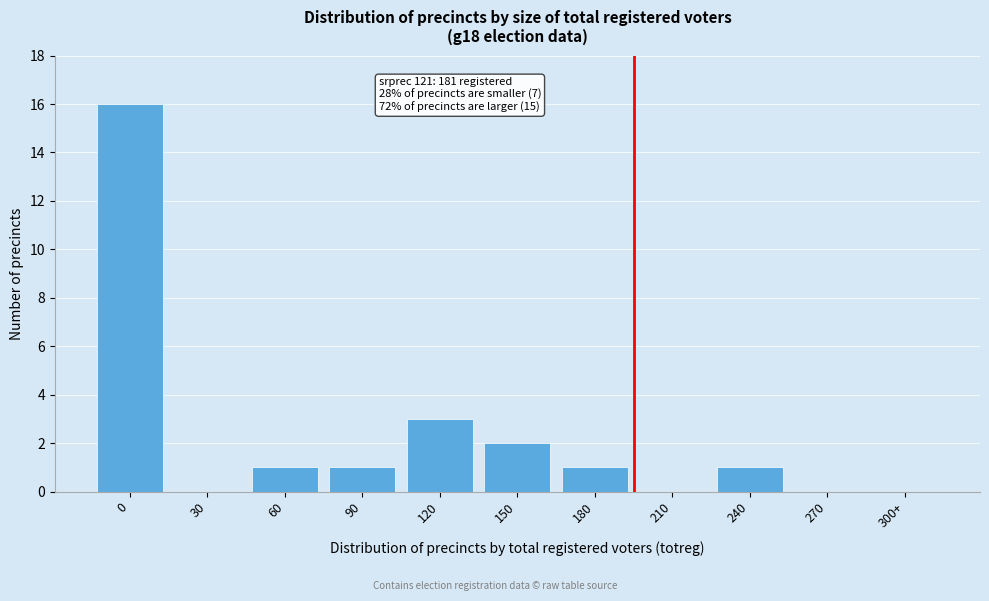

Reading left to right, extract all data points from this chart.

0=16	30=0	60=1	90=1	120=3	150=2	180=1	210=0	240=1	270=0	300+=0